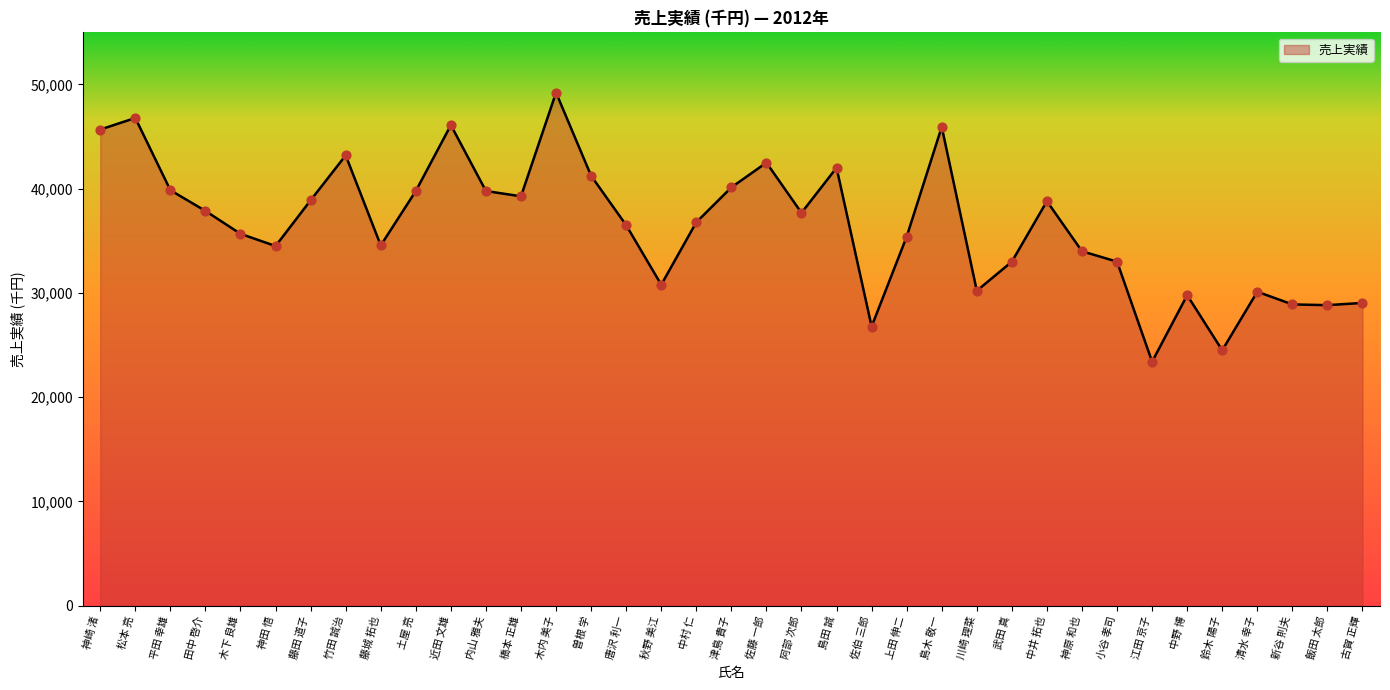

Approximately how many times larger is the value at 秋野 美江 compared to 竹田 誠治?

0.7